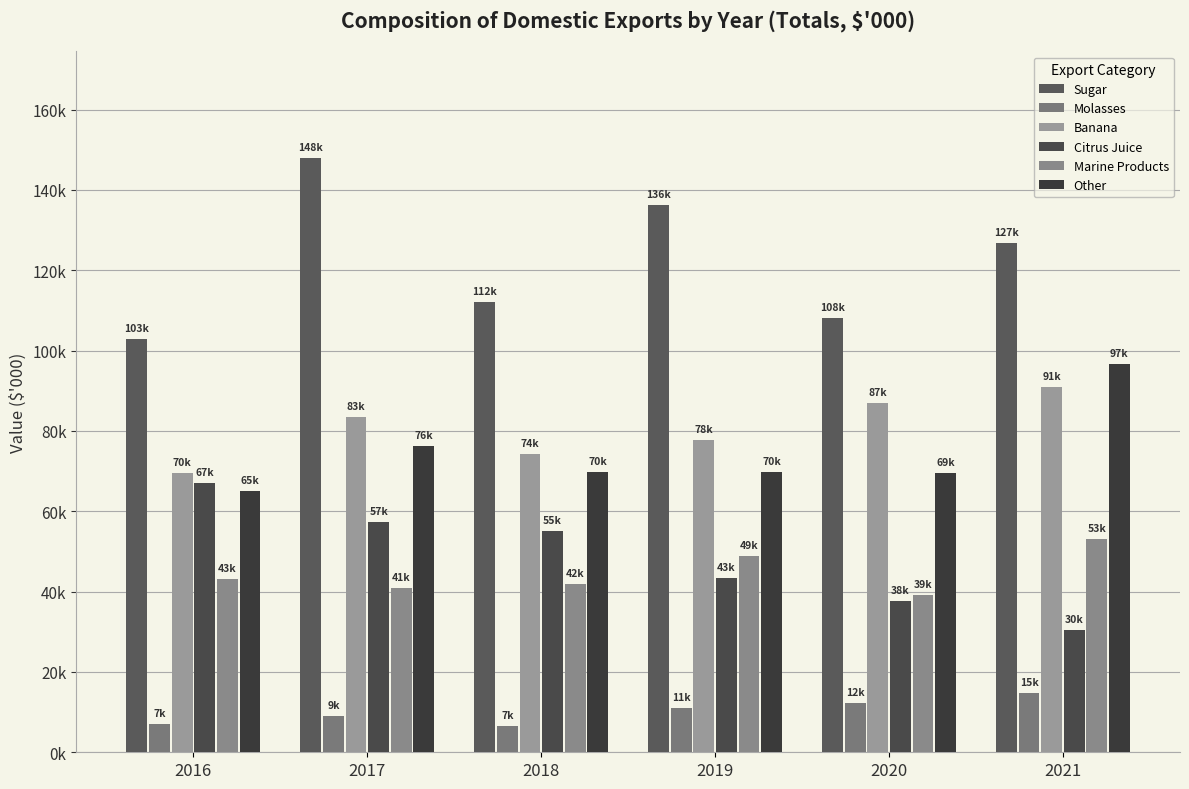

Does the chart contain any negative values?

No